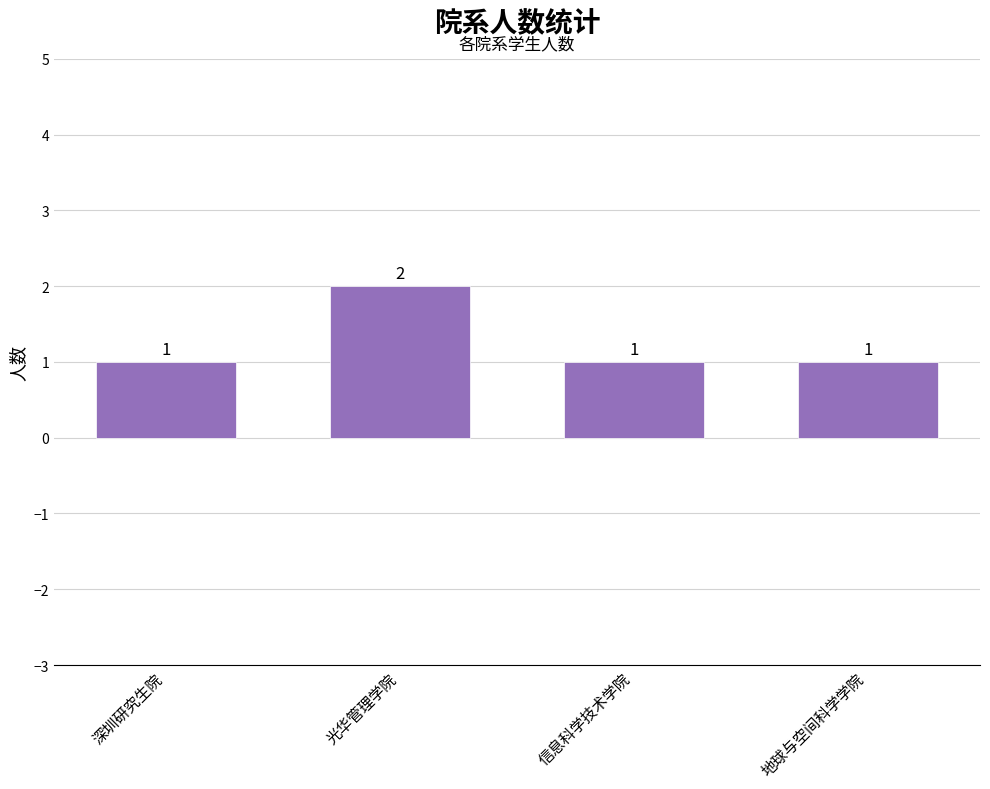

Reading right to left, extract all data points from this chart.

地球与空间科学学院=1	信息科学技术学院=1	光华管理学院=2	深圳研究生院=1